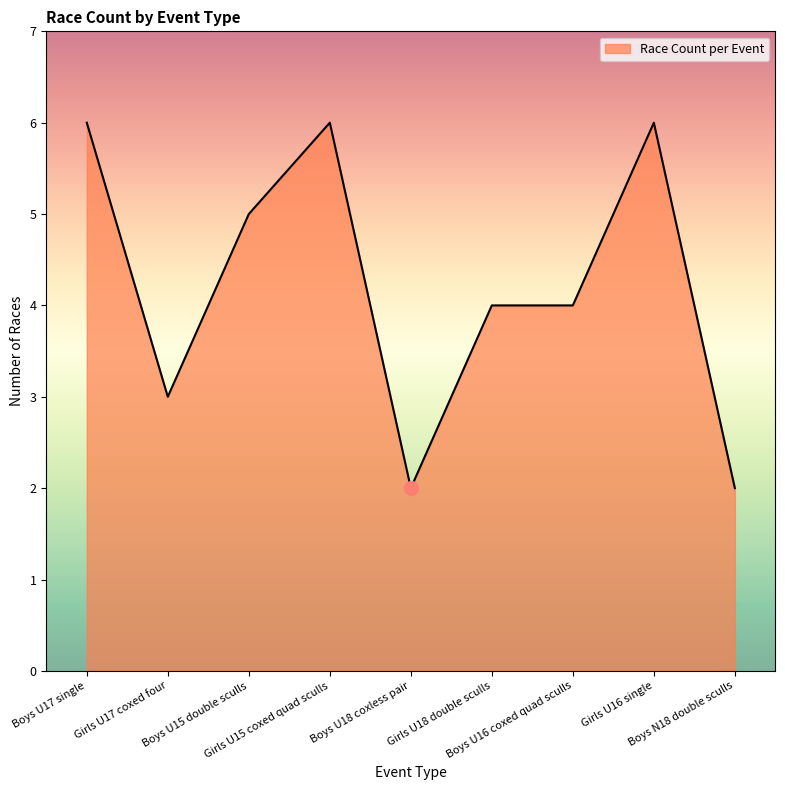

What is the maximum value shown in the chart?

6